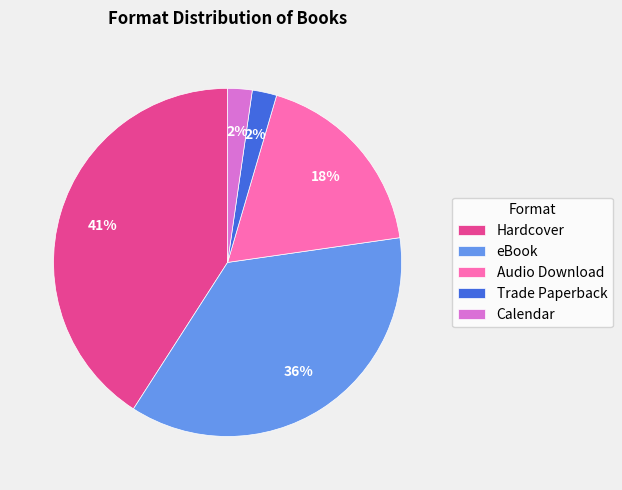

To the nearest percent, what is the combined percentage of Audio Download and Calendar?

20%